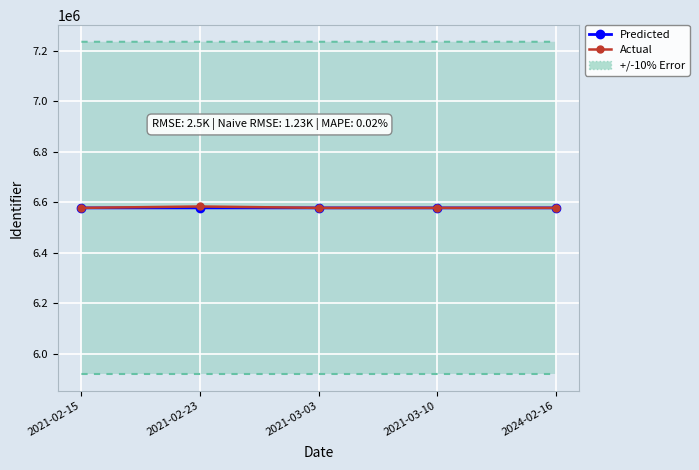

Reading left to right, extract all data points from this chart.

Predicted: 6577413	6577415	6577418	6577422	6577425
Actual: 6577432	6582921	6577440	6577437	6577487